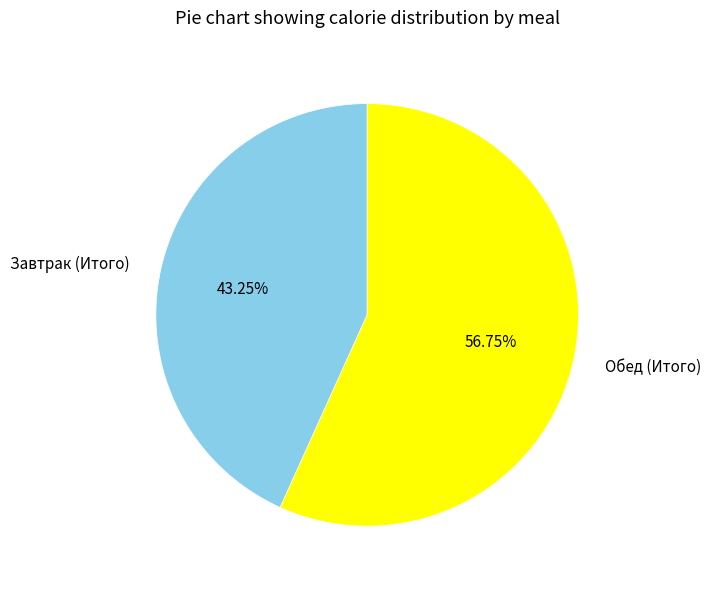

Is Завтрак (Итого) the majority of the pie?

No